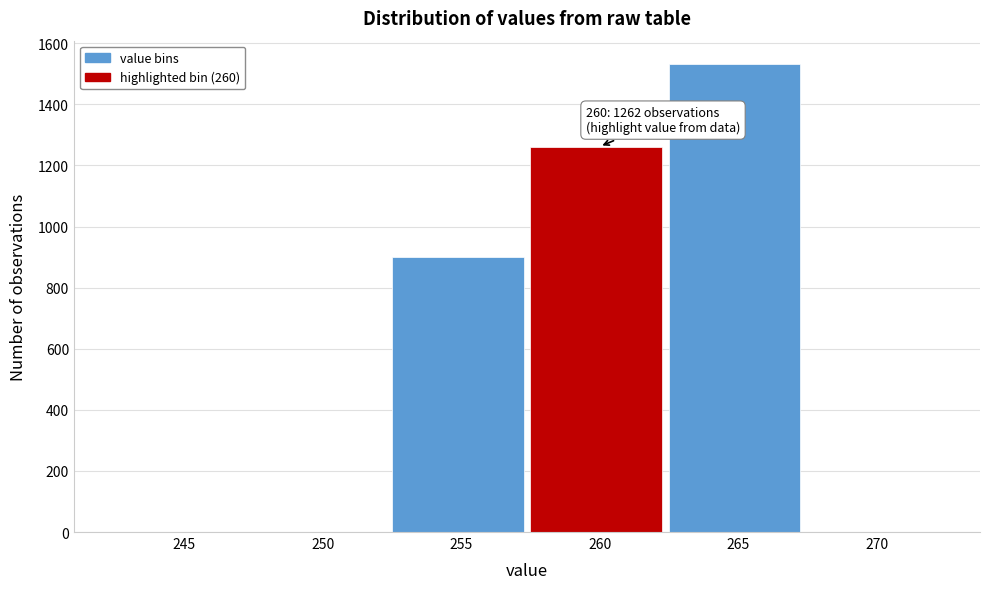

Reading left to right, transcribe all the data shown in this chart.

245=0	250=0	255=901	260=1262	265=1532	270=0